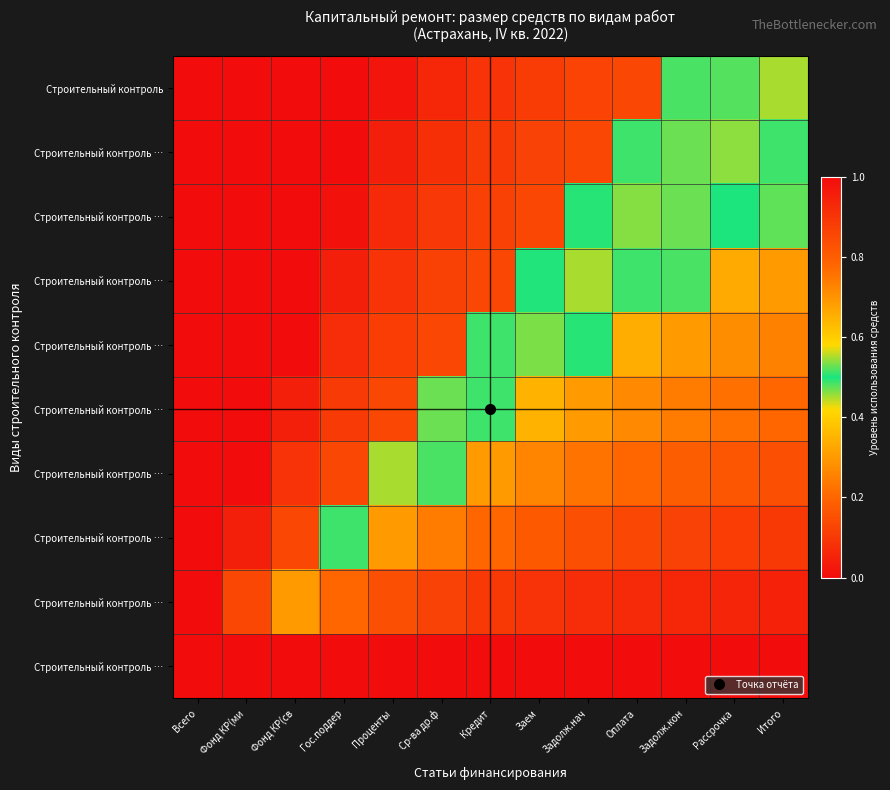

What is the spread (max minus min) of values at Итого?

0.5